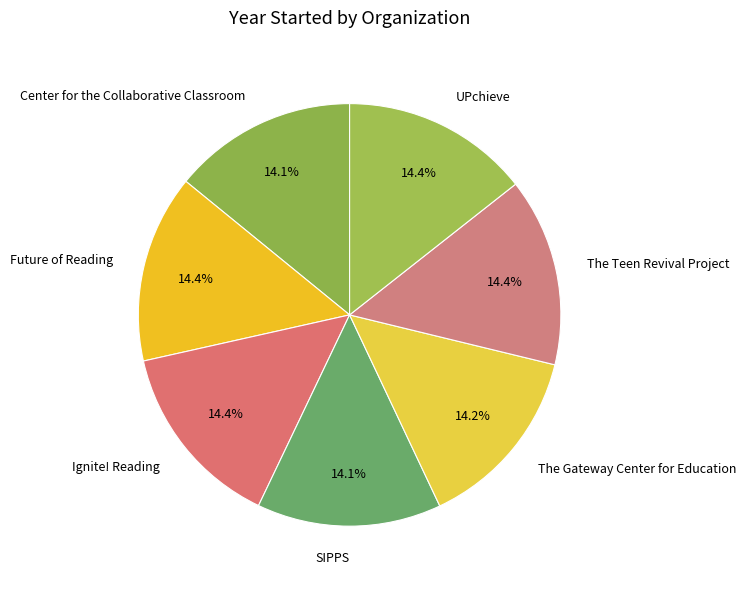

Count the number of slices in the pie.

7